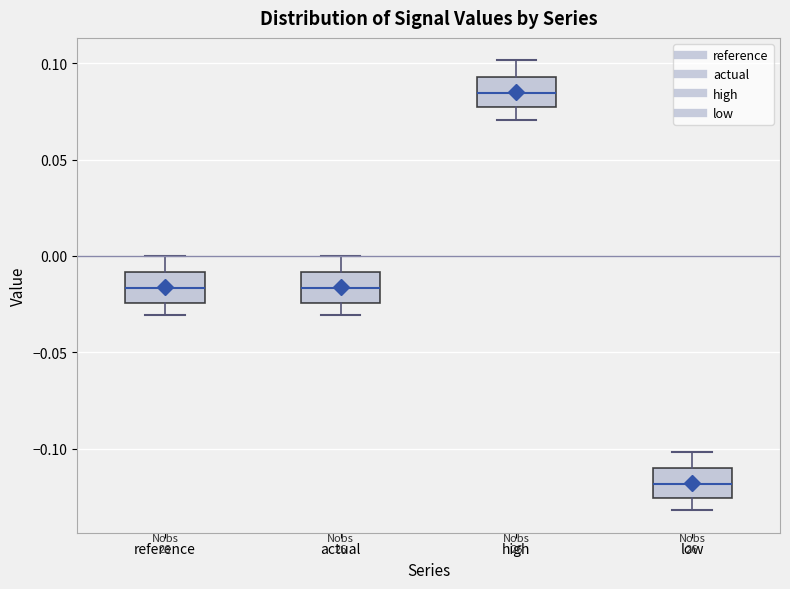

Where does the median line of the box for high sit on the y-axis? The values are not printed on the chart, so give them approximately, as read against the axis.

0.085